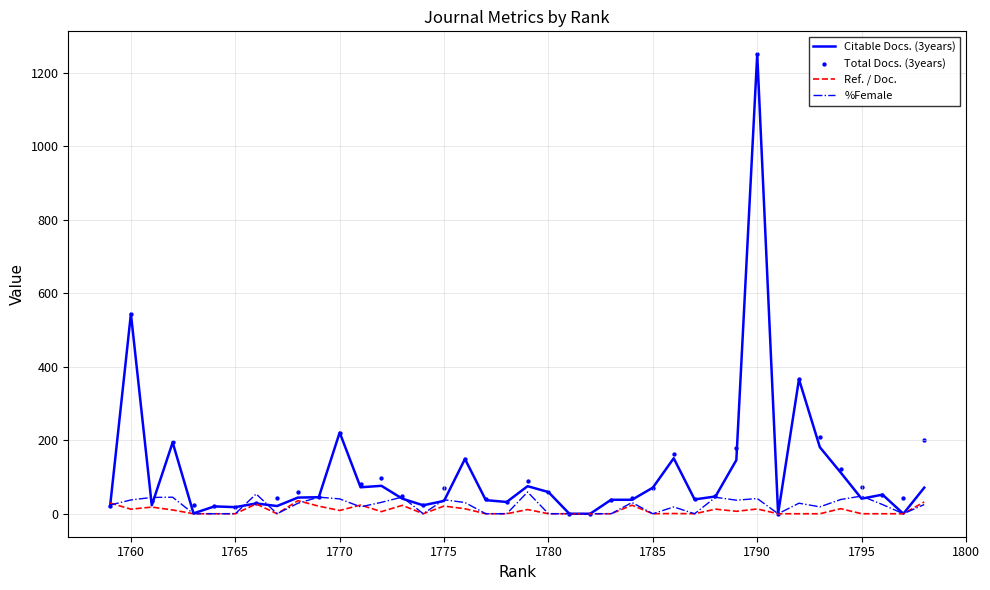

Which series contains the lowest Y value?

Citable Docs. (3years)